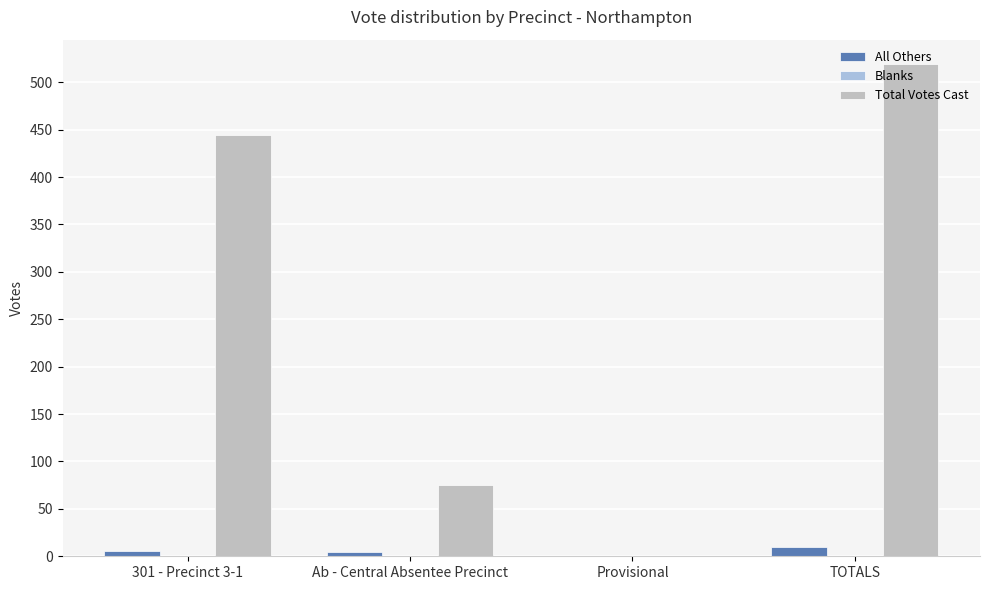

The value of Total Votes Cast at Ab - Central Absentee Precinct is 75. True or false?

True